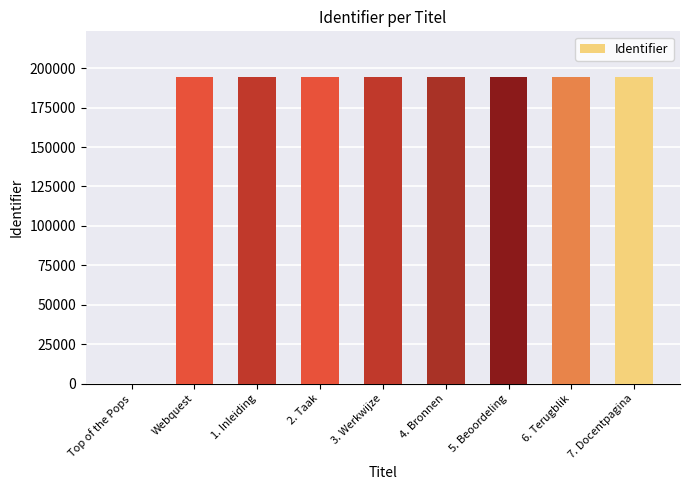

True or false: the data shows 194190 at Webquest.

True